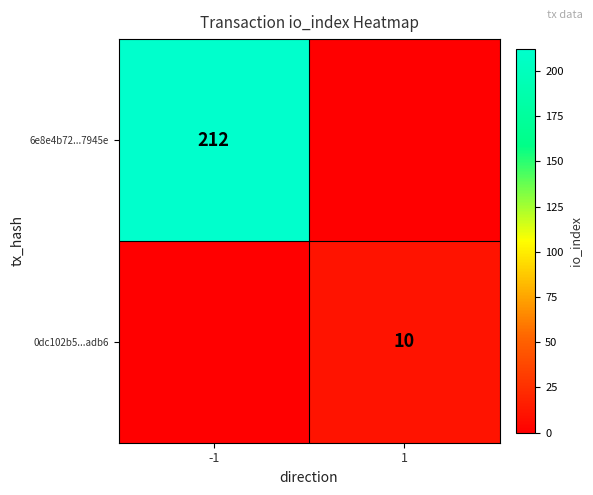

Is it true that 0dc102b5...adb6 equals 10 at 1?

True